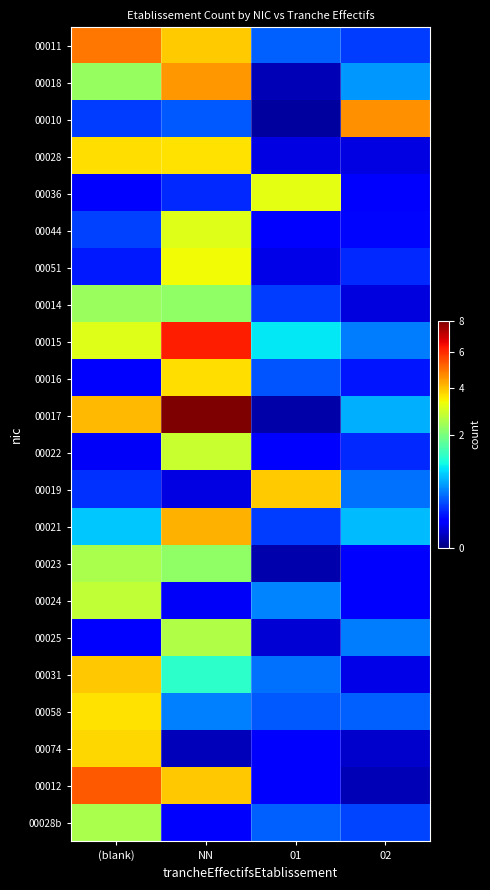

What is the maximum value shown in the chart?

8.0